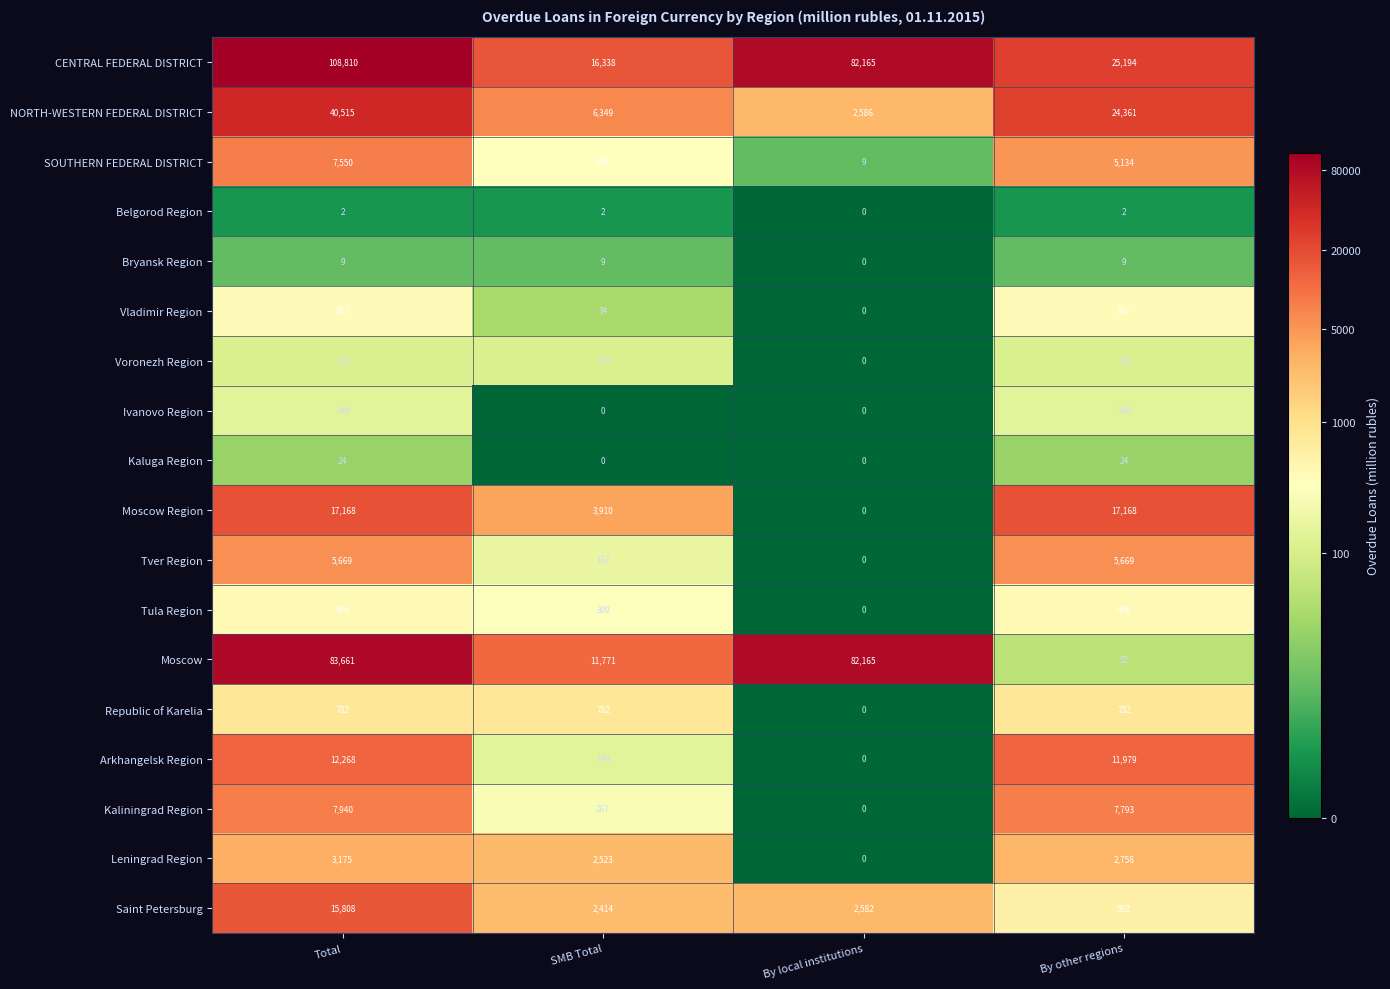

At which label is Moscow closest to 41856?

SMB Total